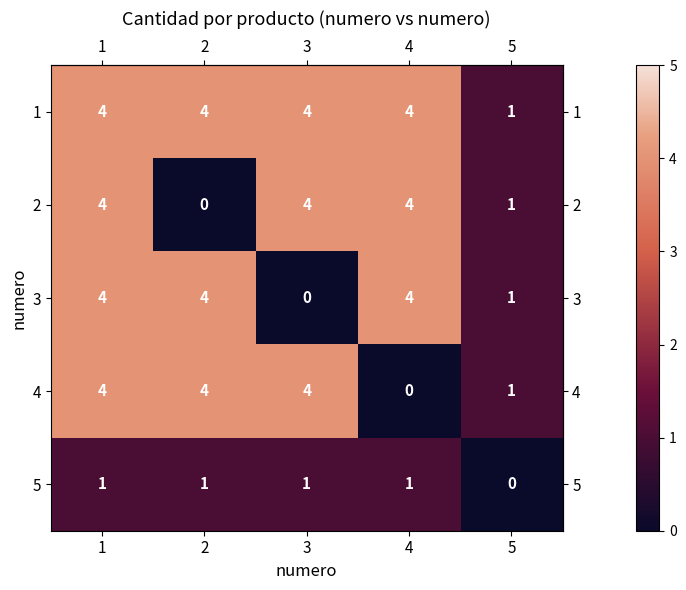

True or false: 1 has a value of 4 at 1.

True